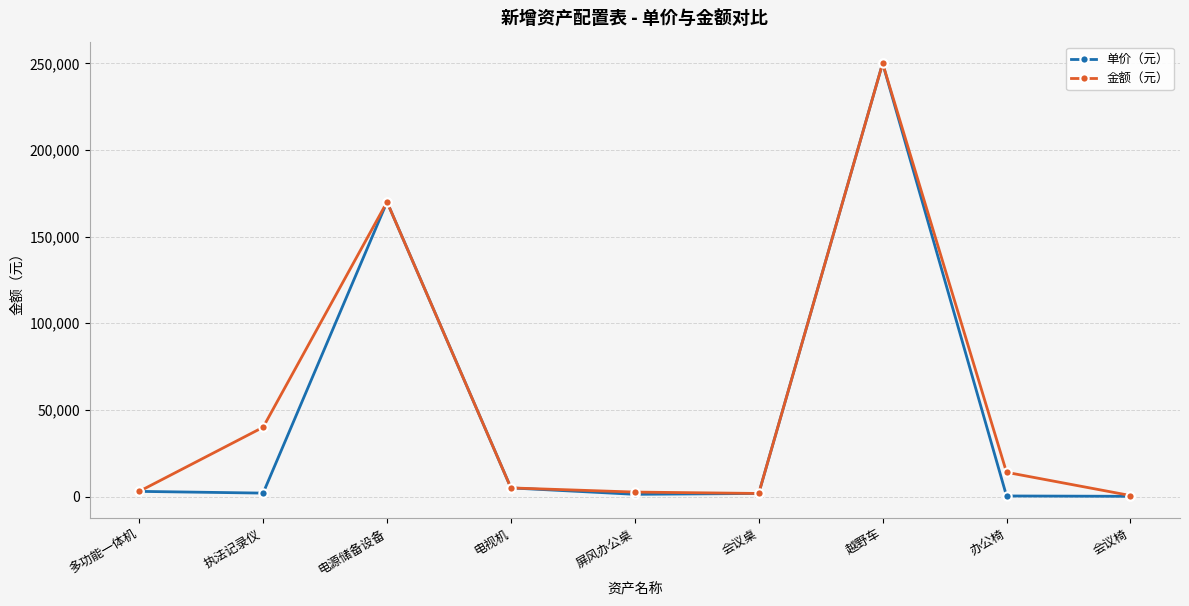

Count the number of data series in this chart.

2